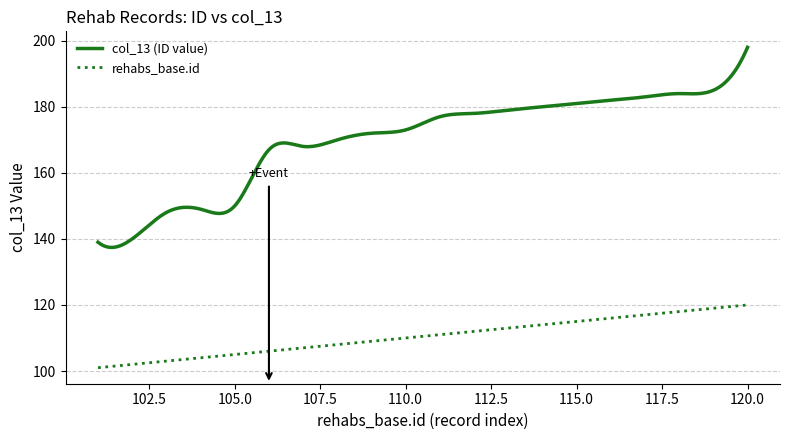

Which series has the widest spread of values?

col_13 (ID value)